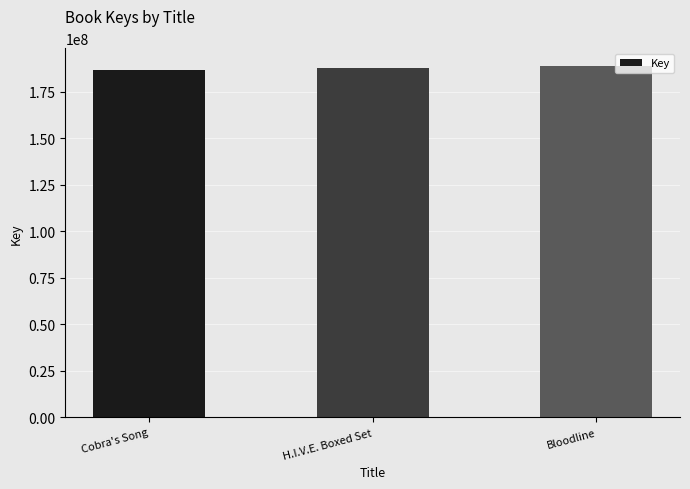

The chart shows a value of 246248054 at H.I.V.E. Boxed Set. True or false?

False